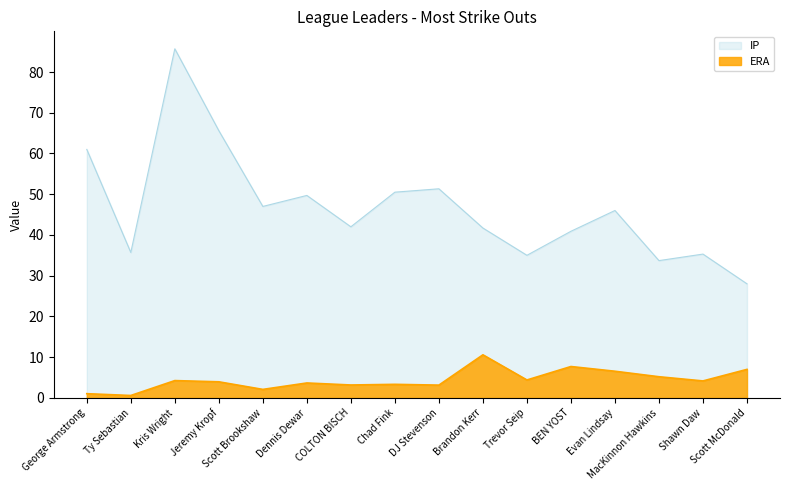

At which label is ERA closest to 5?

MacKinnon Hawkins